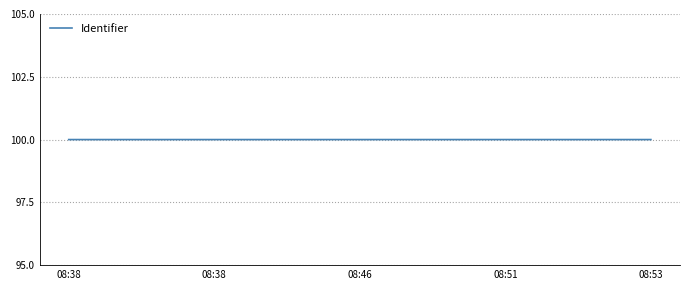

True or false: there are more than 2 points higher than both neighbors.

False